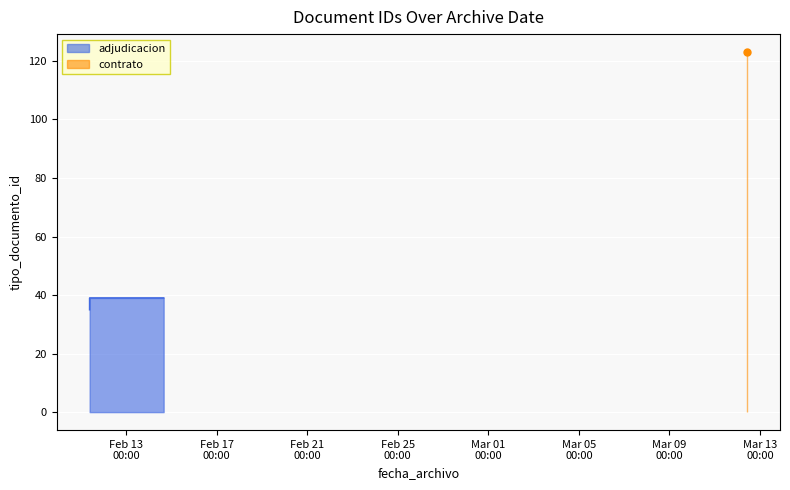

Rank the categories by value from lowest to highest.

2019-02-11 09:32:17, 2019-02-11 09:32:31, 2019-02-11 09:32:31, 2019-02-11 09:32:45, 2019-02-14 15:57:53, 2019-02-11 09:33:01, 2019-03-12 10:22:51